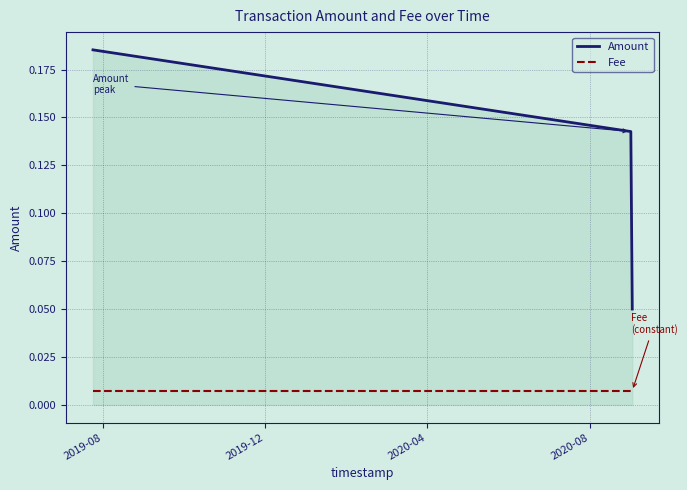

Which series has the widest spread of values?

Amount